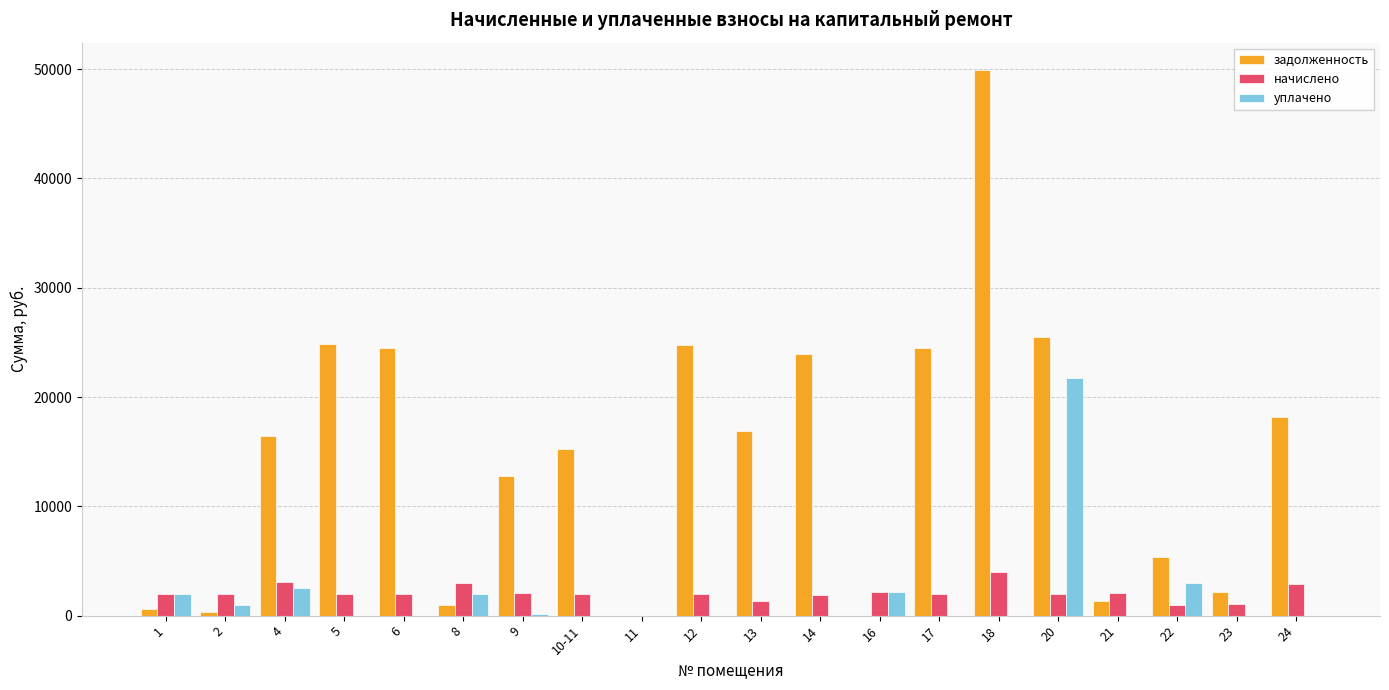

What is the greatest value displayed?

49920.8